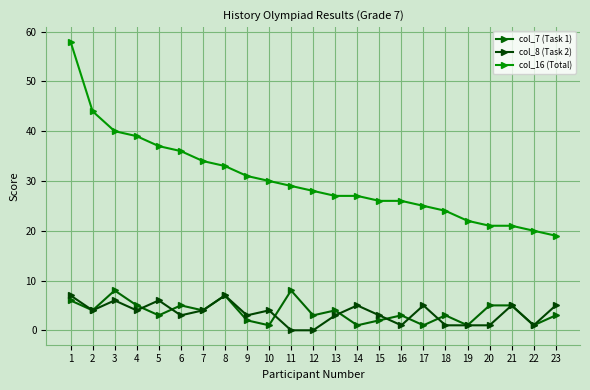

After their last crossing, which series has the higher values: col_7 (Task 1) or col_8 (Task 2)?

col_7 (Task 1)